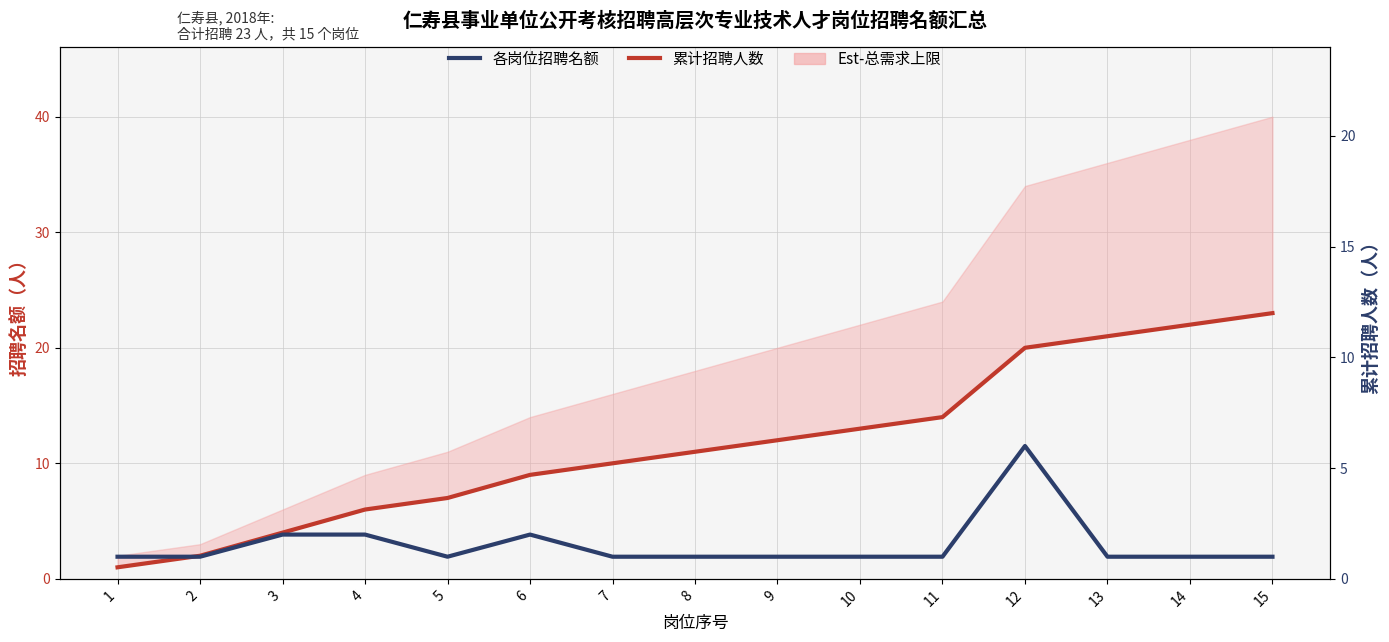

Which category has the lowest value in the 累计招聘人数 series?

1